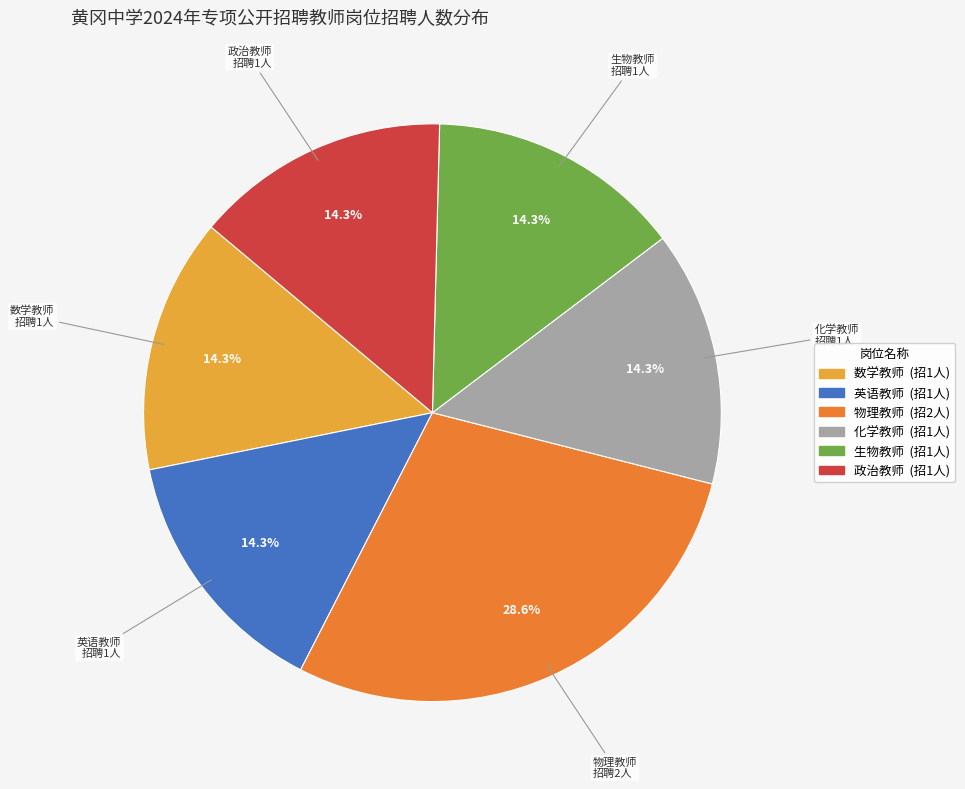

To the nearest percent, what is the combined percentage of 物理教师 and 生物教师?

43%